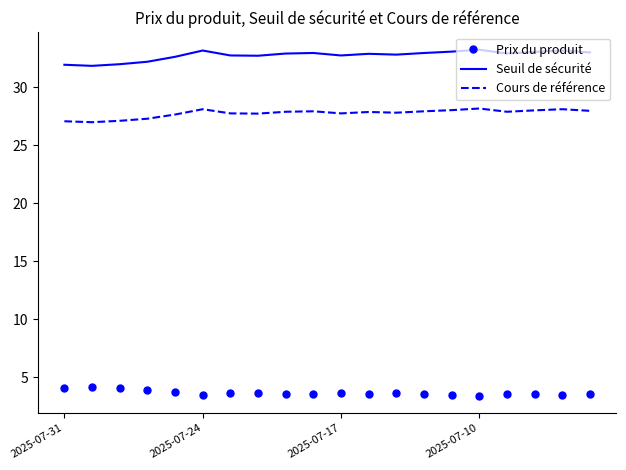

What is the difference between the maximum and minimum values in the Seuil de sécurité series?

1.4